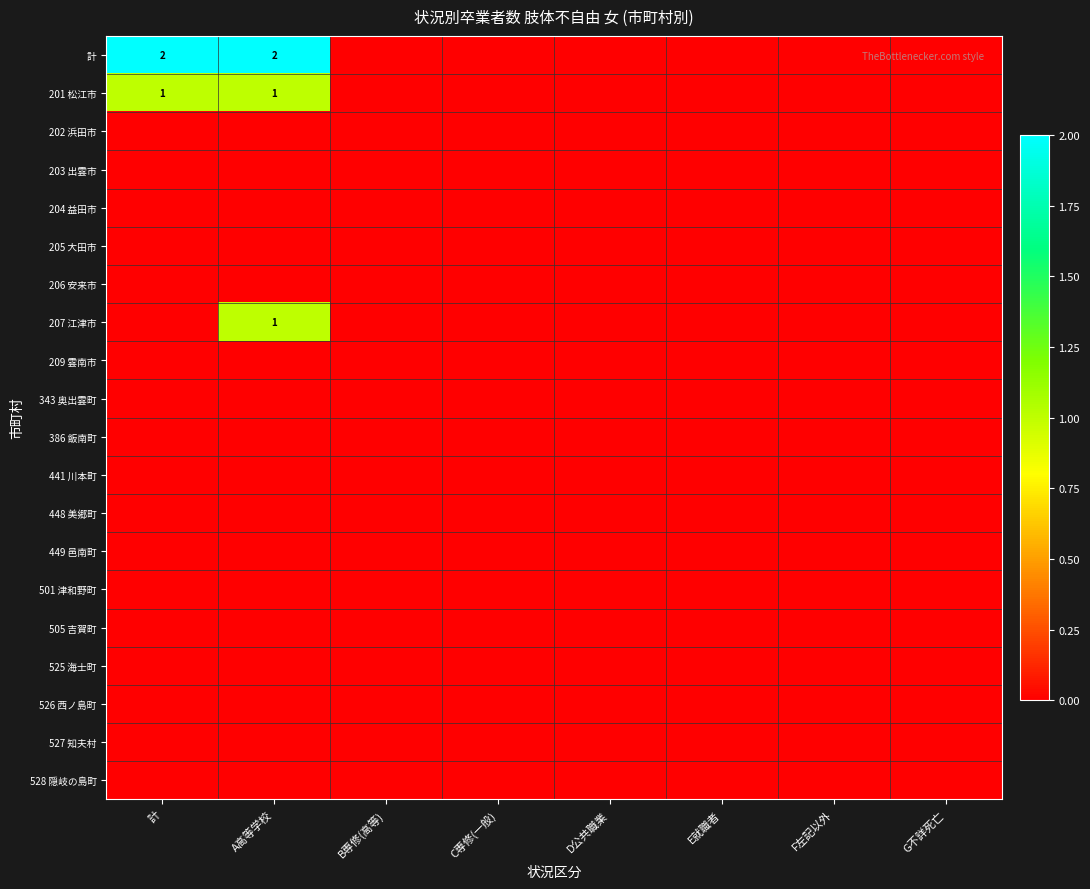

Which category has the highest value in the 204 益田市 series?

計